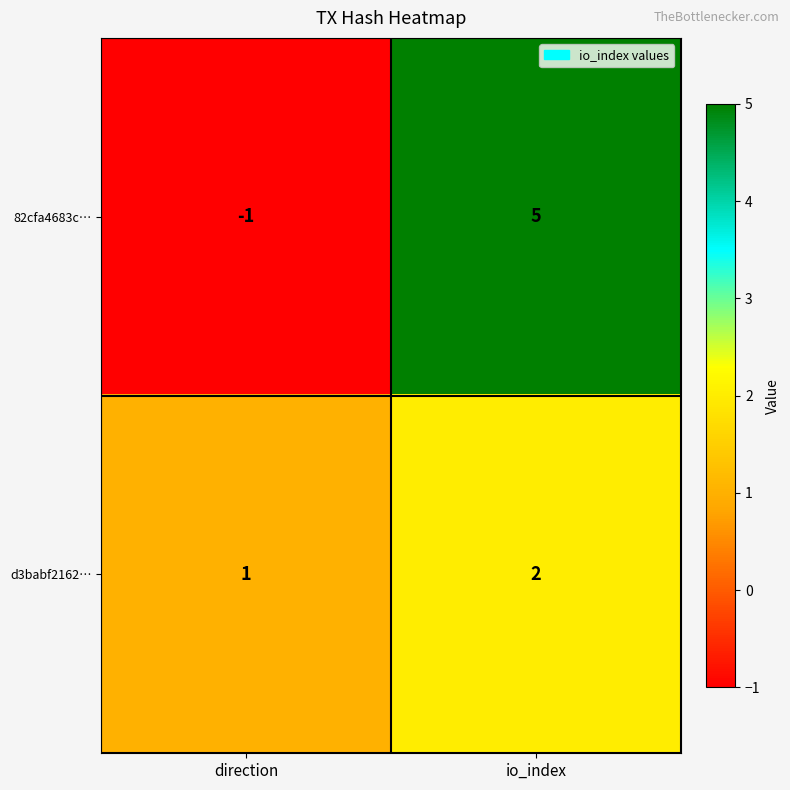

Between direction and io_index, which series saw the biggest shift?

82cfa4683c…